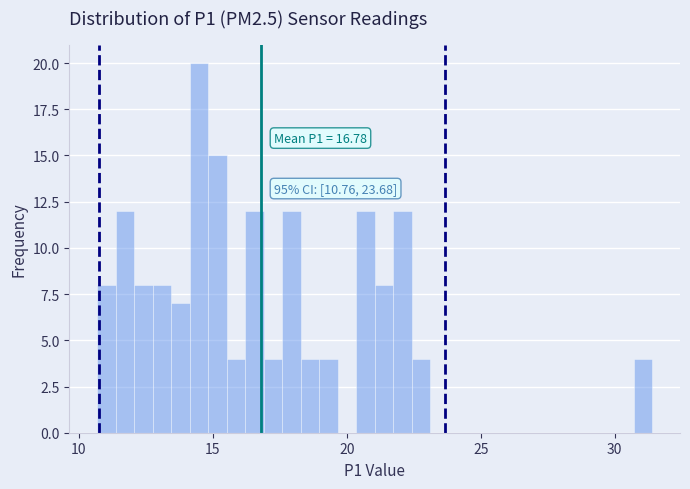

Read against the x-axis, roughly where is the centre of the tallest bar?

14.5